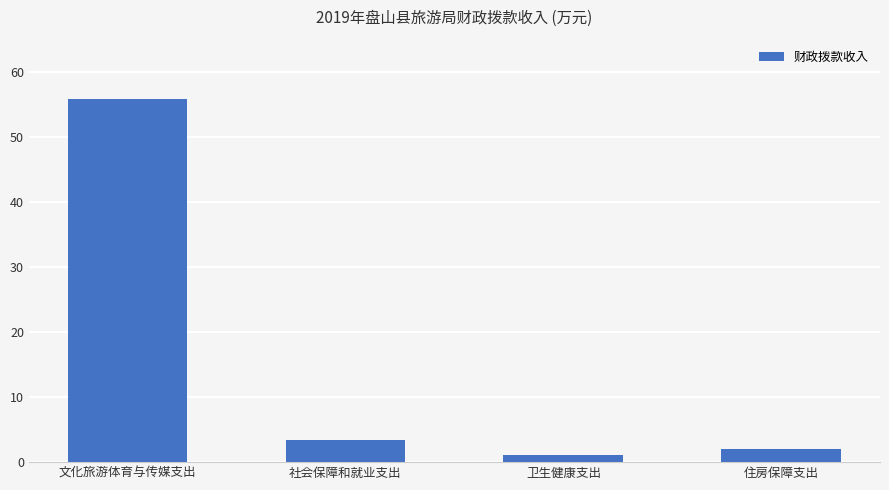

What is the change in value from 文化旅游体育与传媒支出 to 住房保障支出?

-53.8